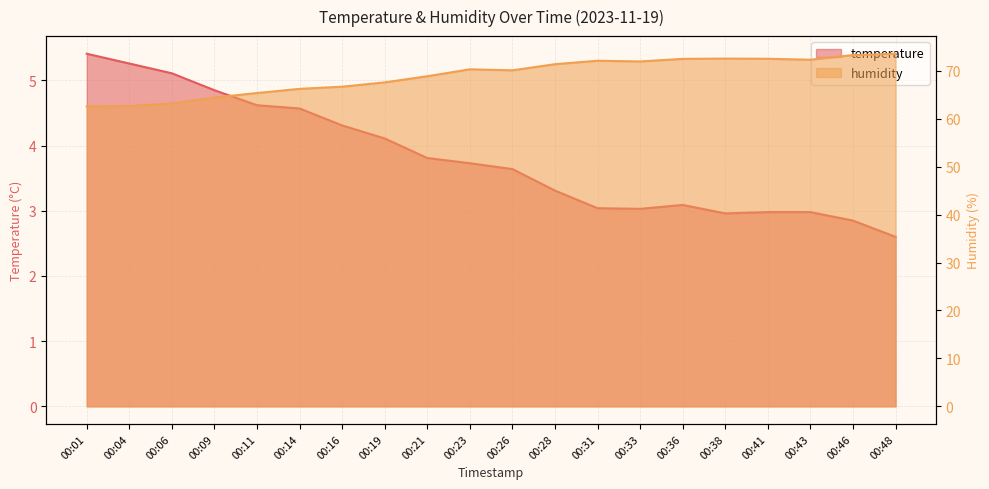

How many data points in temperature are above 3?

15